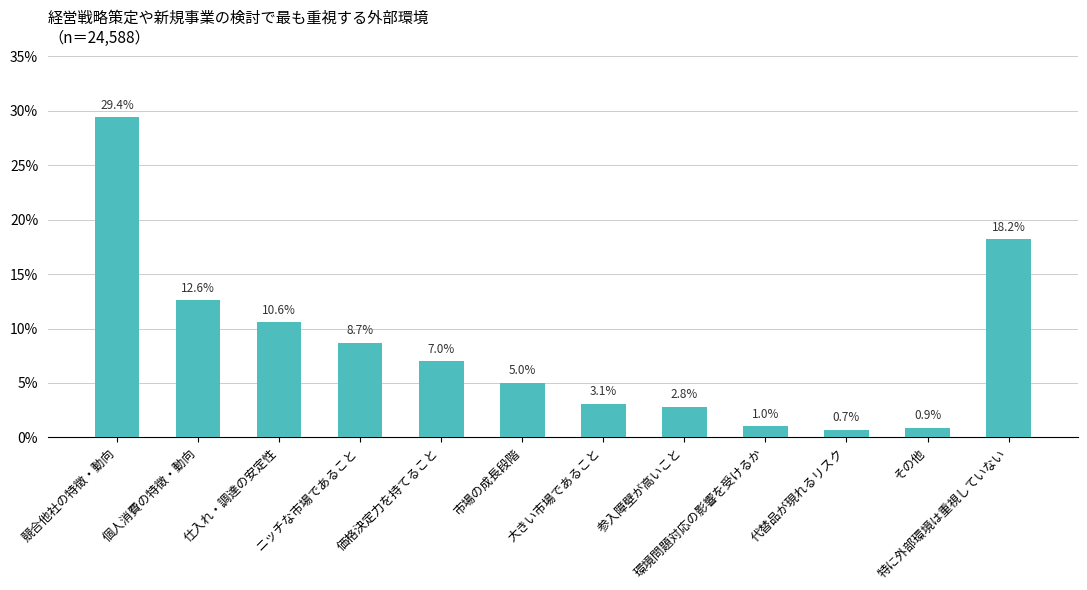

Rank the categories by value from lowest to highest.

代替品が現れるリスク, その他, 環境問題対応の影響を受けるか, 参入障壁が高いこと, 大きい市場であること, 市場の成長段階, 価格決定力を持てること, ニッチな市場であること, 仕入れ・調達の安定性, 個人消費の特徴・動向, 特に外部環境は重視していない, 競合他社の特徴・動向